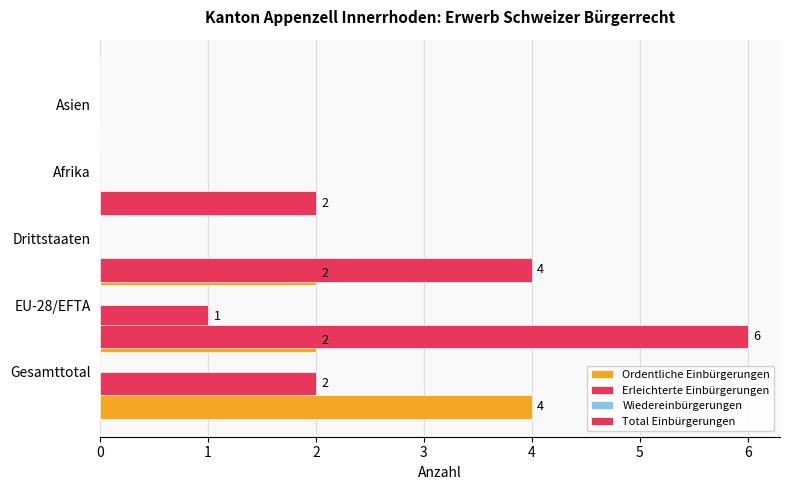

What is the greatest value displayed?

6.0